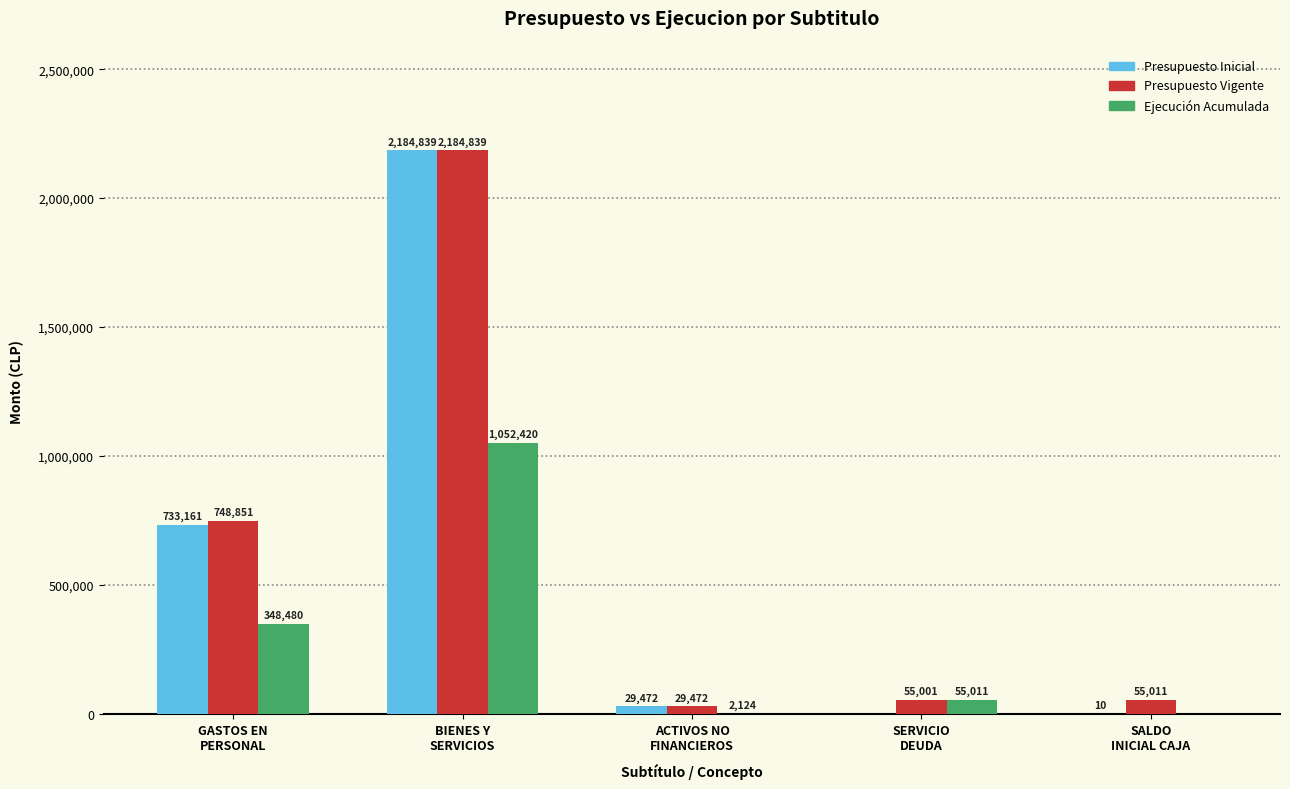

What is the greatest value displayed?

2184839